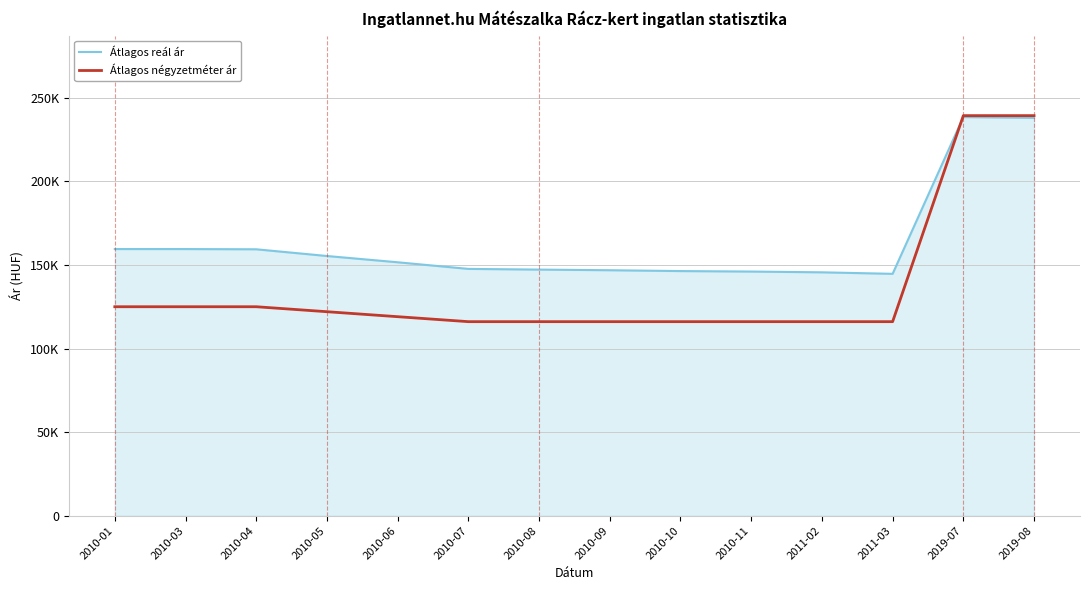

Which series has the largest range (max minus min)?

Átlagos négyzetméter ár